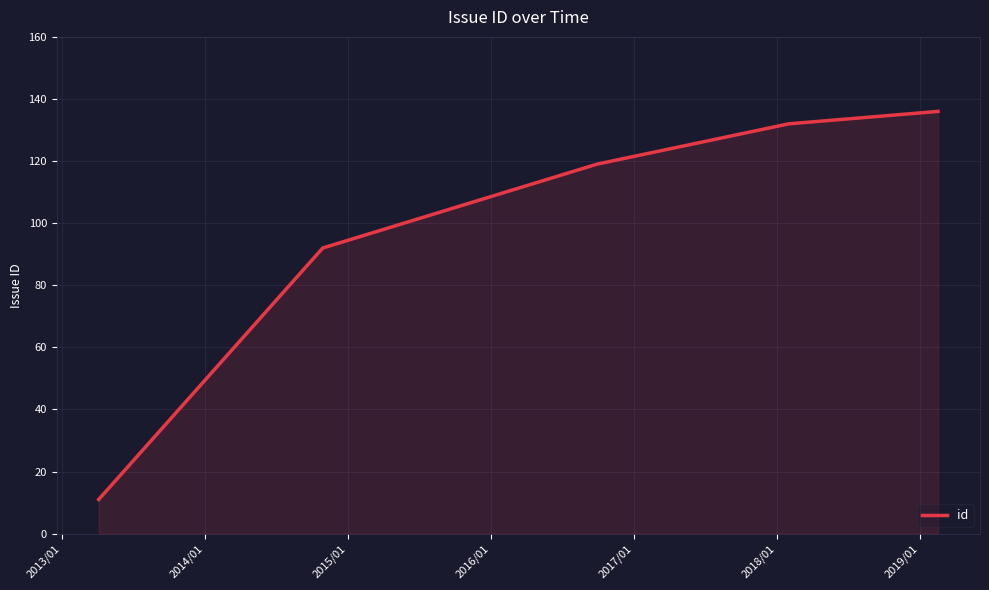

What is the sum of all values?

490